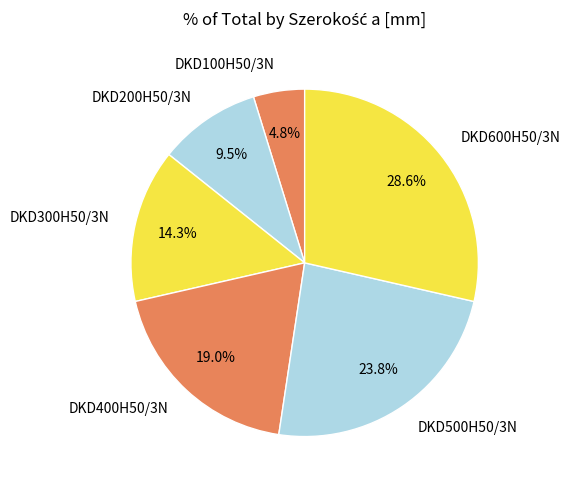

Combined, what portion of the pie is DKD500H50/3N and DKD100H50/3N?

28.6%